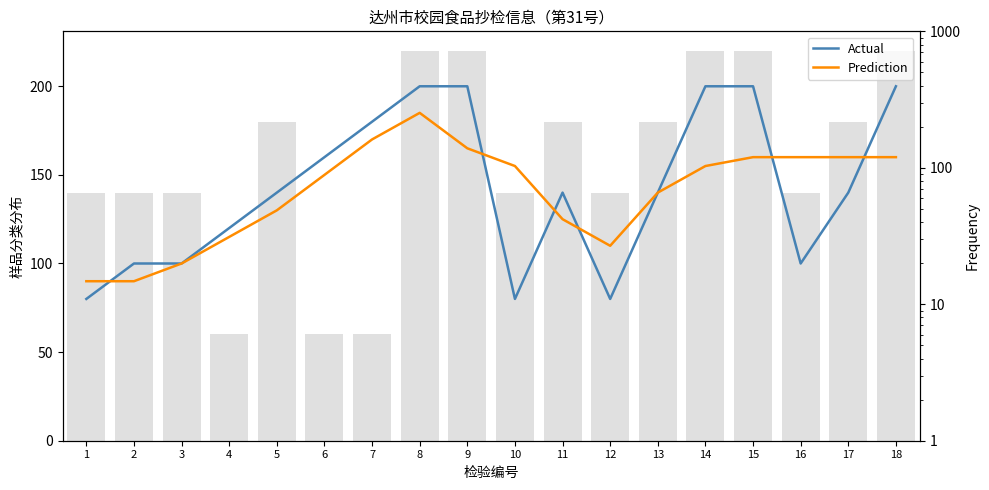

What is the maximum value shown in the chart?

200